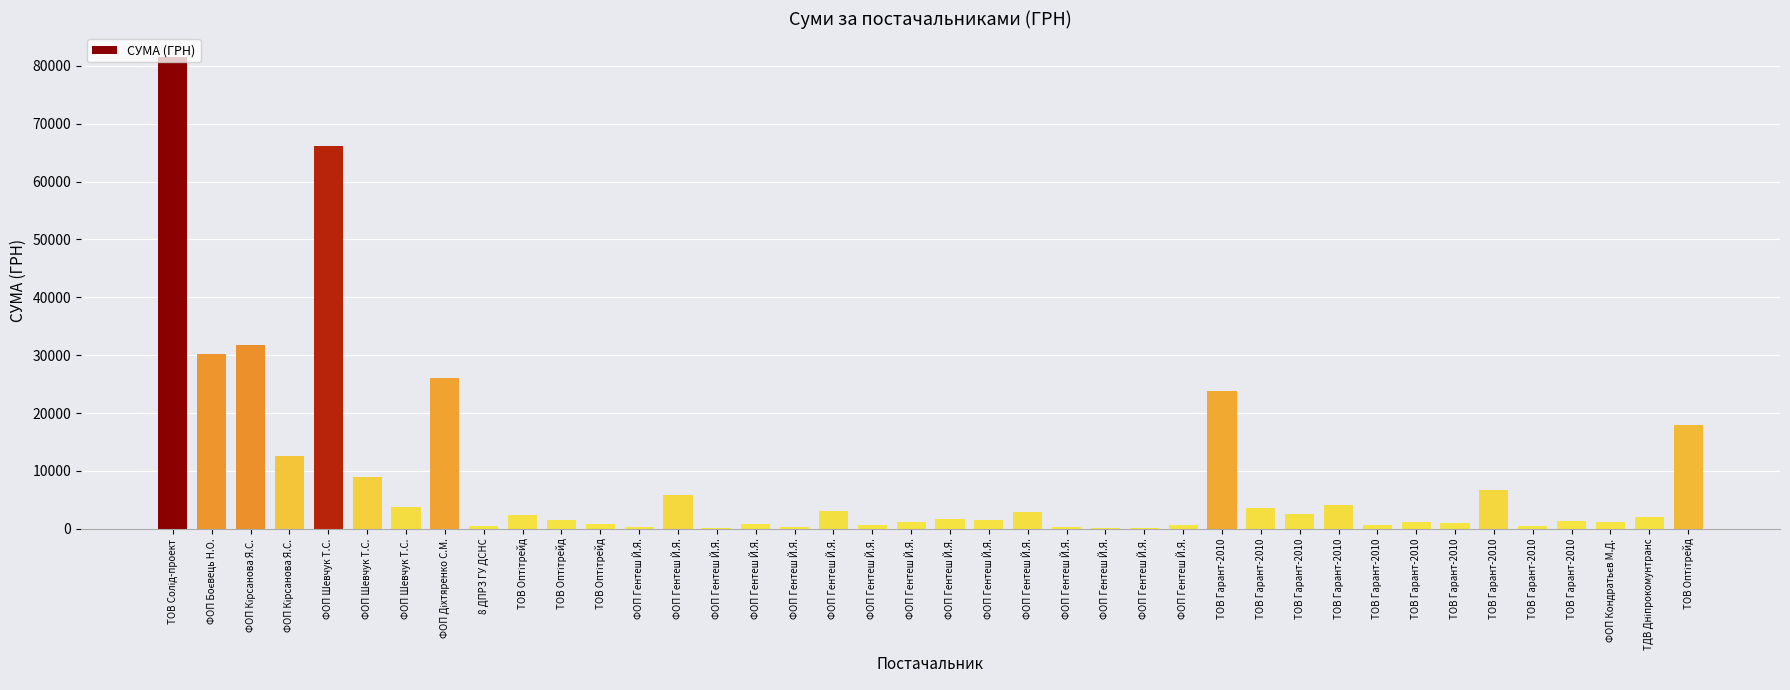

What is the sum of the values at ФОП Гентеш Й.Я. and ТОВ Оптітрейд?

1748.0